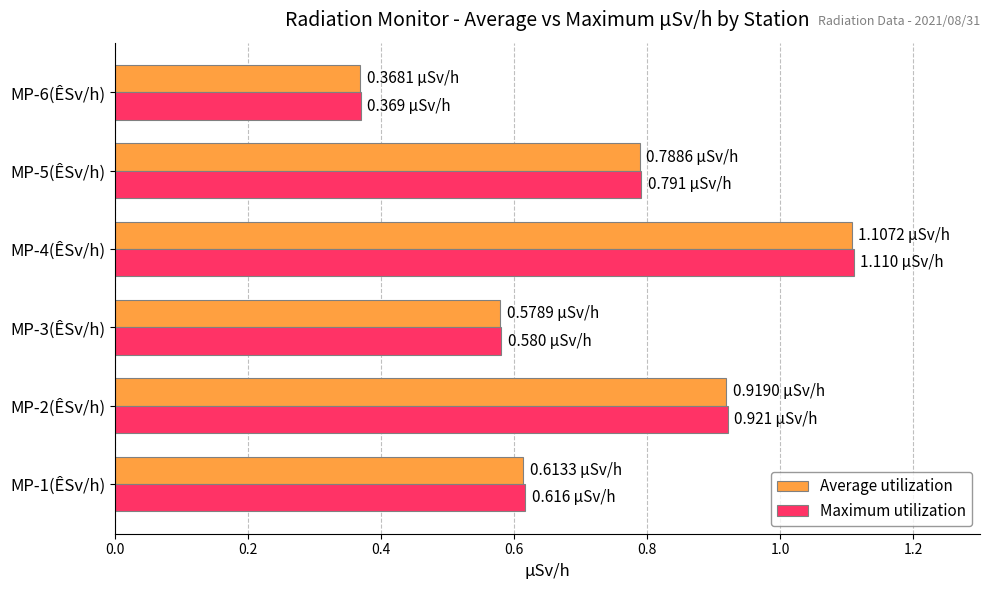

What is the sum of the Average utilization values at MP-4(ÊSv/h) and MP-3(ÊSv/h)?

1.7